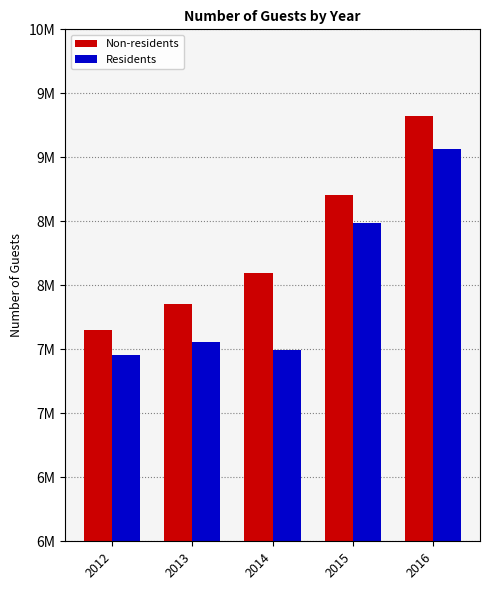

Are the bars grouped side by side (vs. stacked)?

Yes